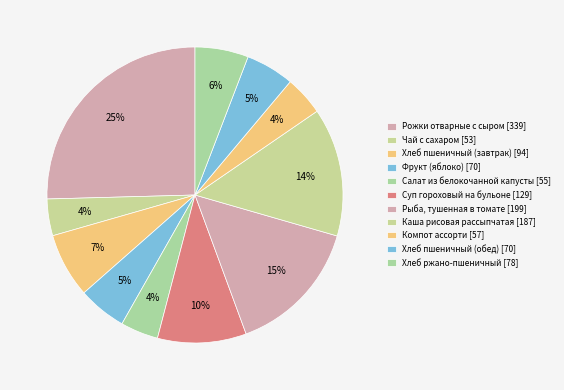

What percentage is NOT represented by Фрукт (яблоко)?

94.7%